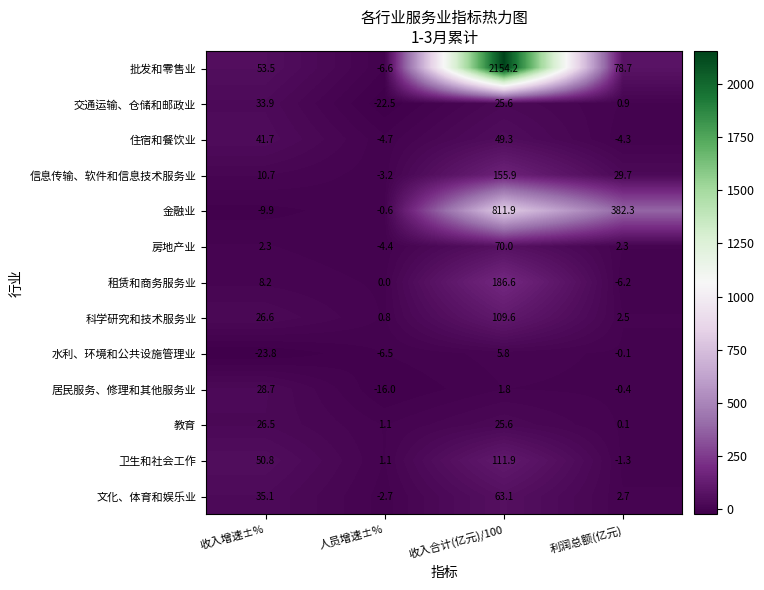

Which series has the largest range (max minus min)?

批发和零售业